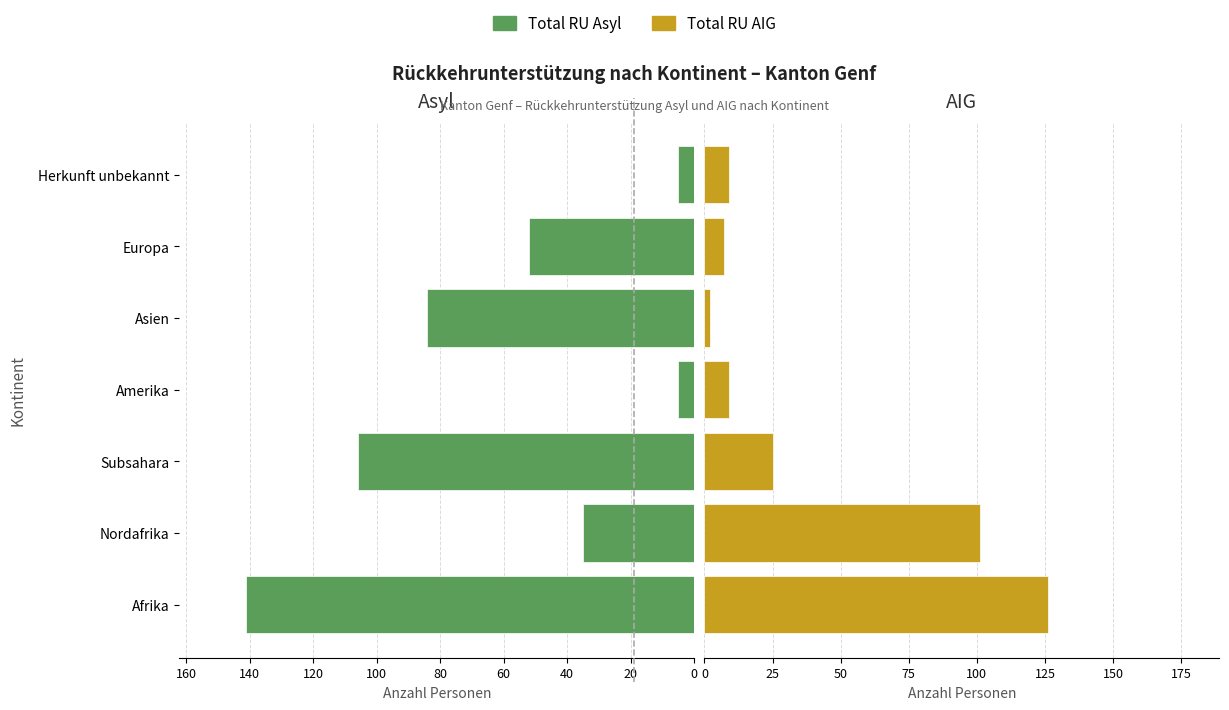

The value of Total RU Asyl at Nordafrika is 55. True or false?

False